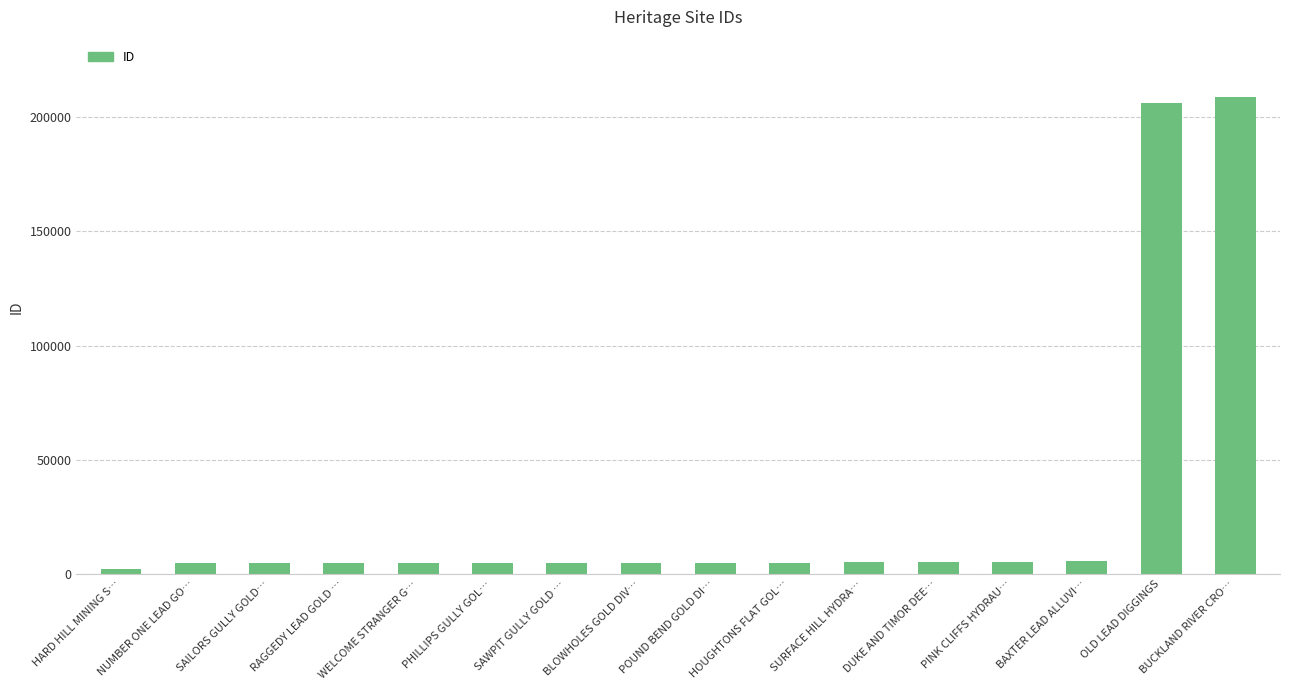

What is the sum of the values at POUND BEND GOLD DI… and BAXTER LEAD ALLUVI…?

10504